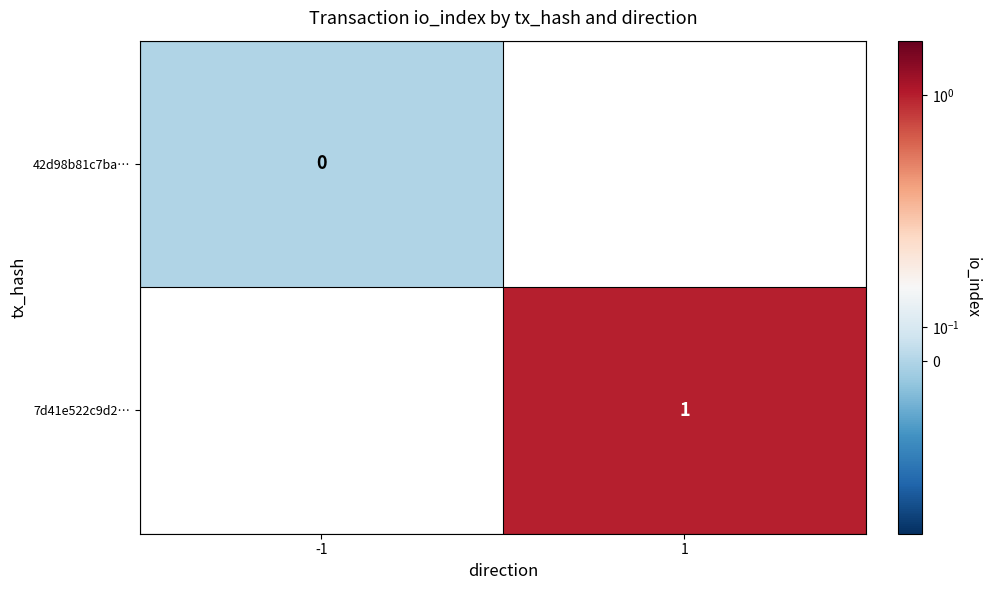

Count the number of categories in the chart.

2